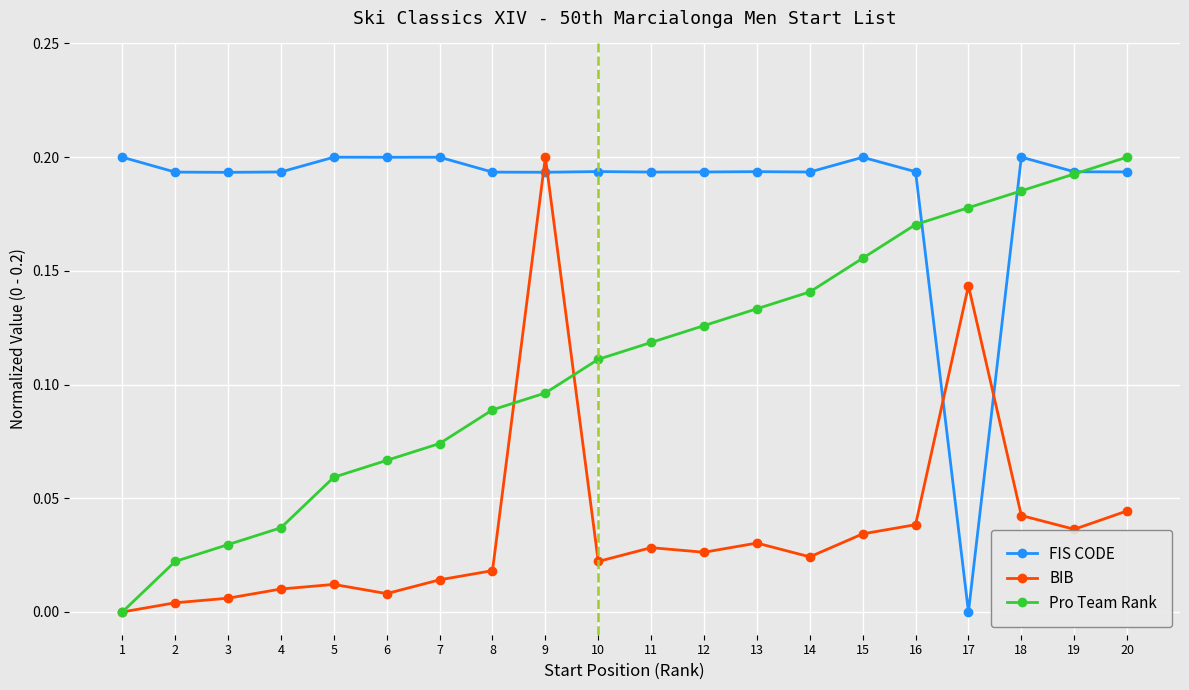

Does the chart display data point markers on the line(s)?

Yes